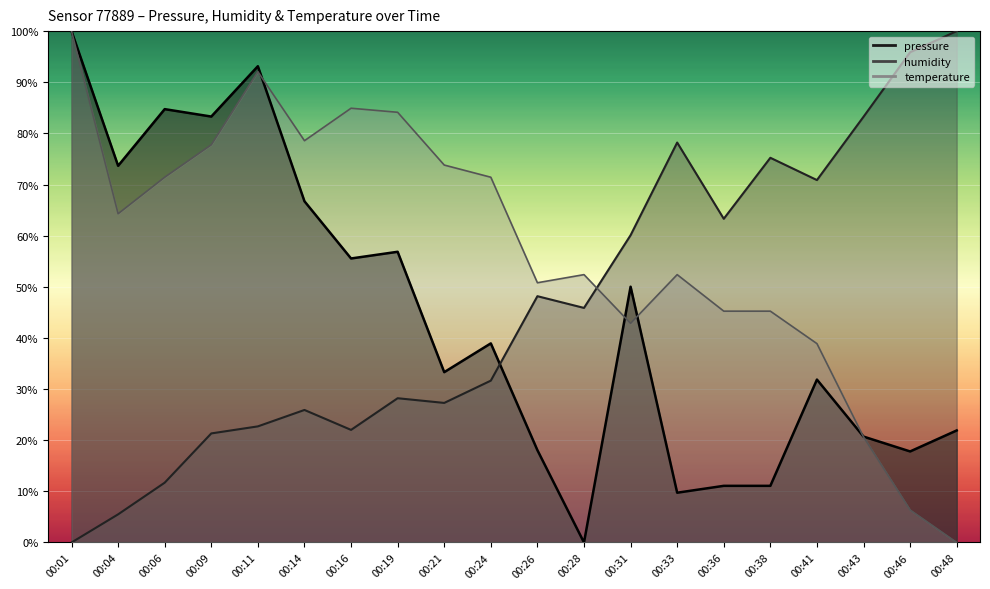

What is the difference between the temperature values at 00:31 and 00:14?

35.7